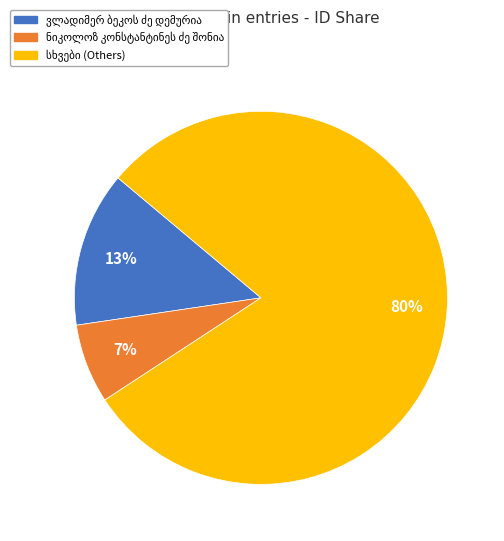

To the nearest percent, what is the difference between the largest and smallest slice percentages?

73%